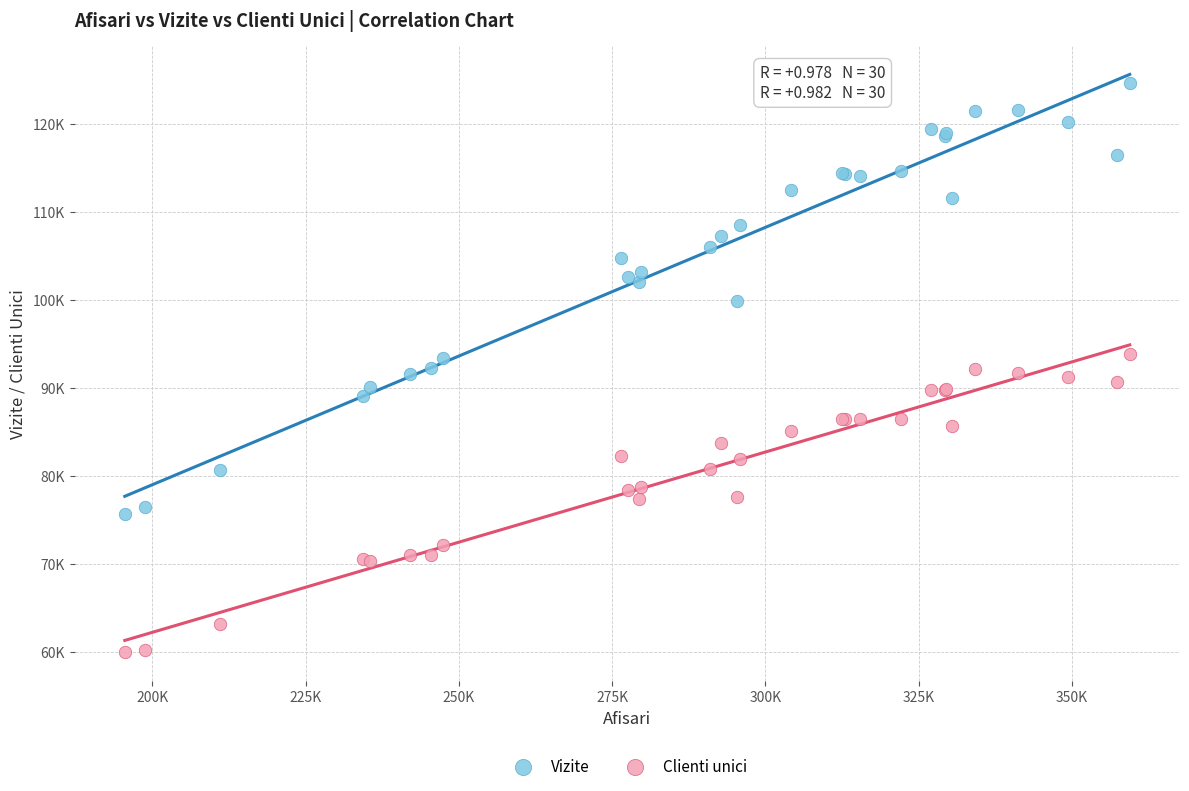

What are all the series names shown in the legend?

Vizite, Clienti unici